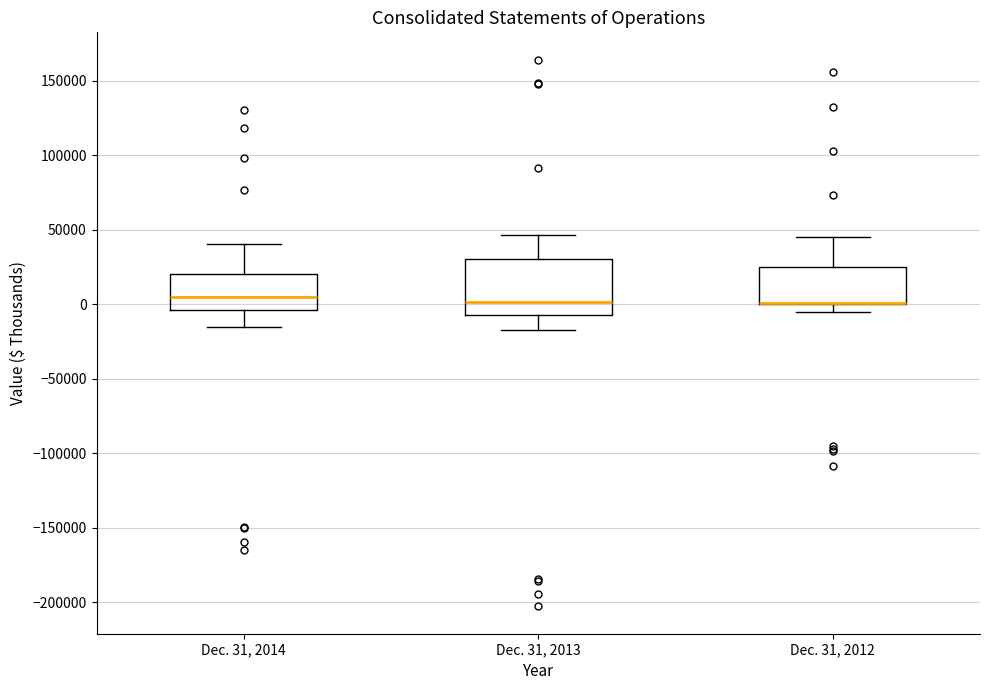

Comparing the boxes themselves (not the whiskers), which one is the tallest?

Dec. 31, 2013